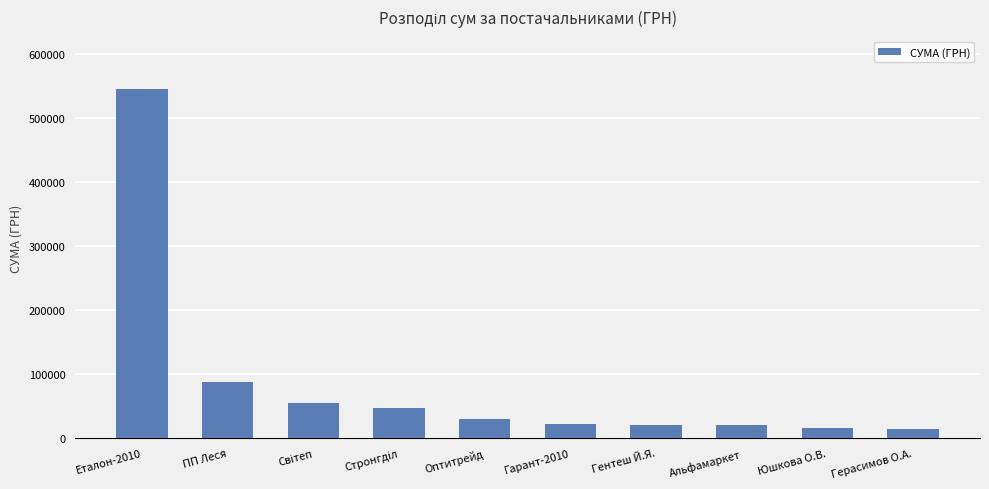

What is the ratio of the value at Оптитрейд to the value at Гентеш Й.Я.?

1.5